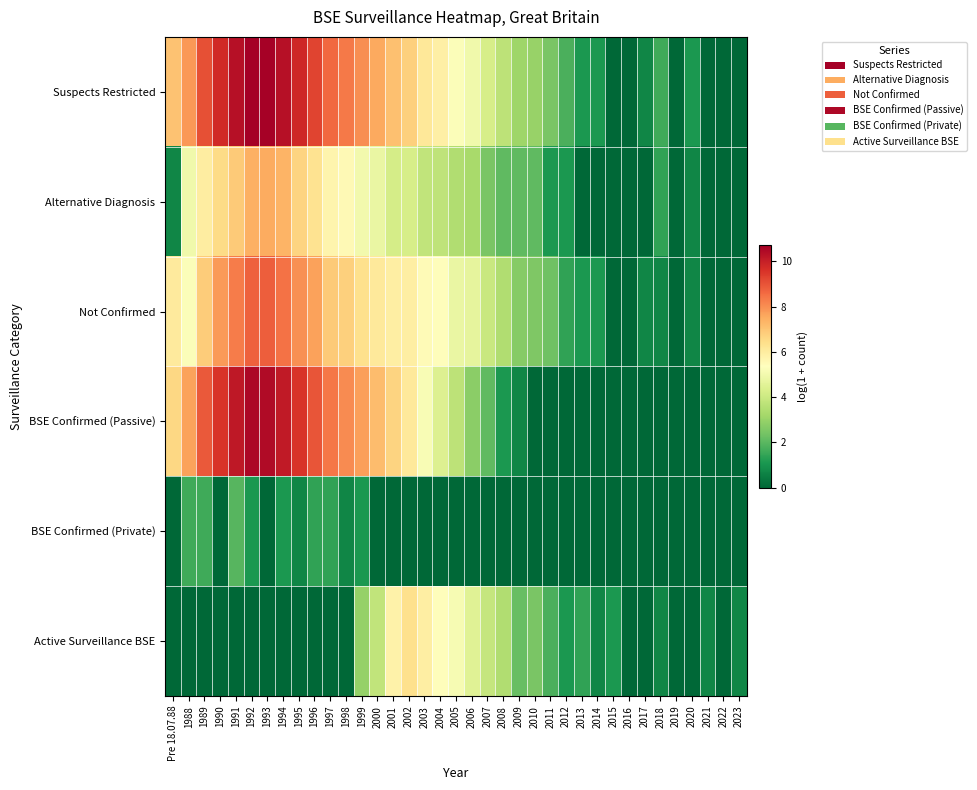

What is the difference between the highest and lowest values at 1998?

8.4